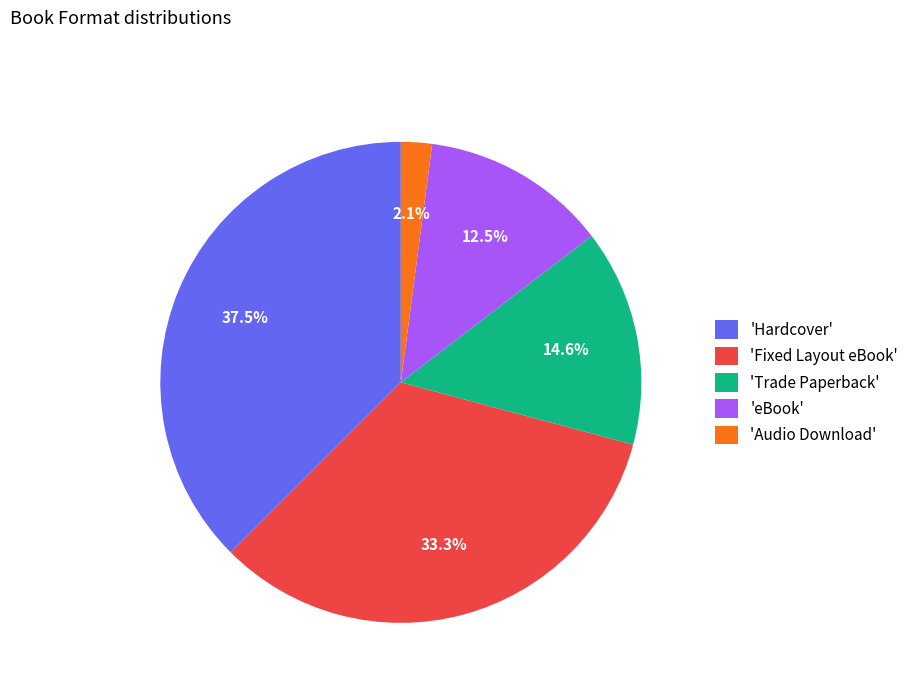

Is there a majority slice in this chart?

No